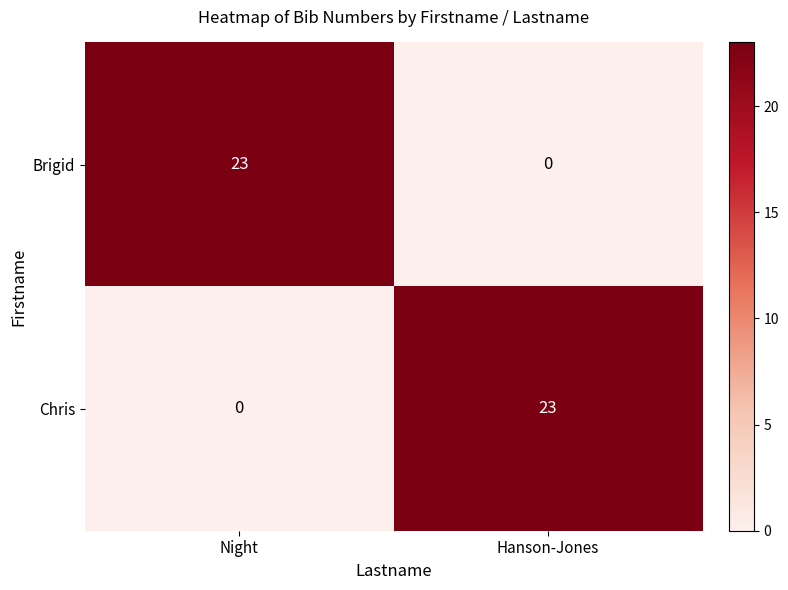

What is the difference between the highest and lowest values at Hanson-Jones?

23